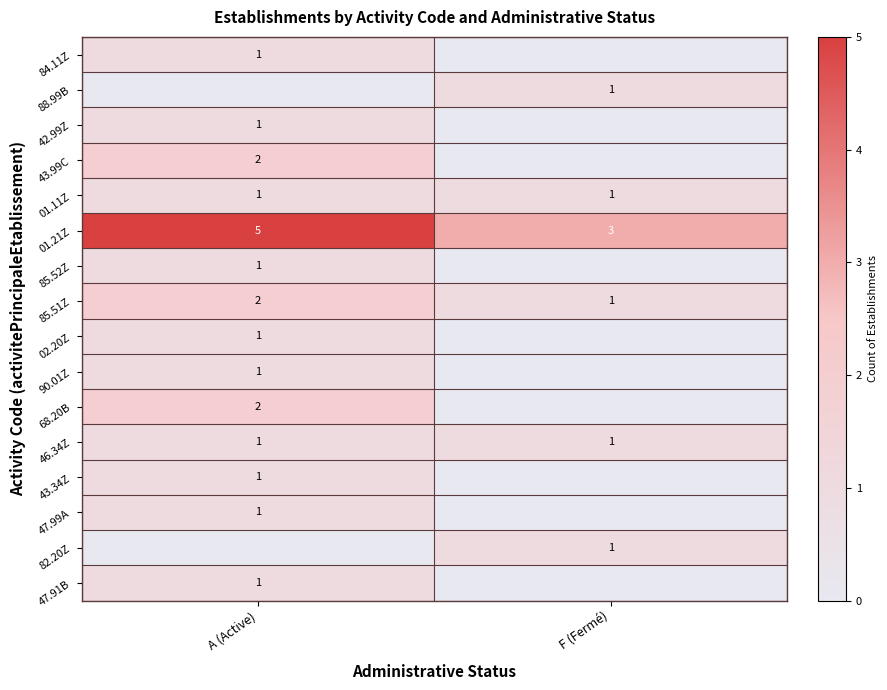

Read the 46.34Z value at A (Active).

1